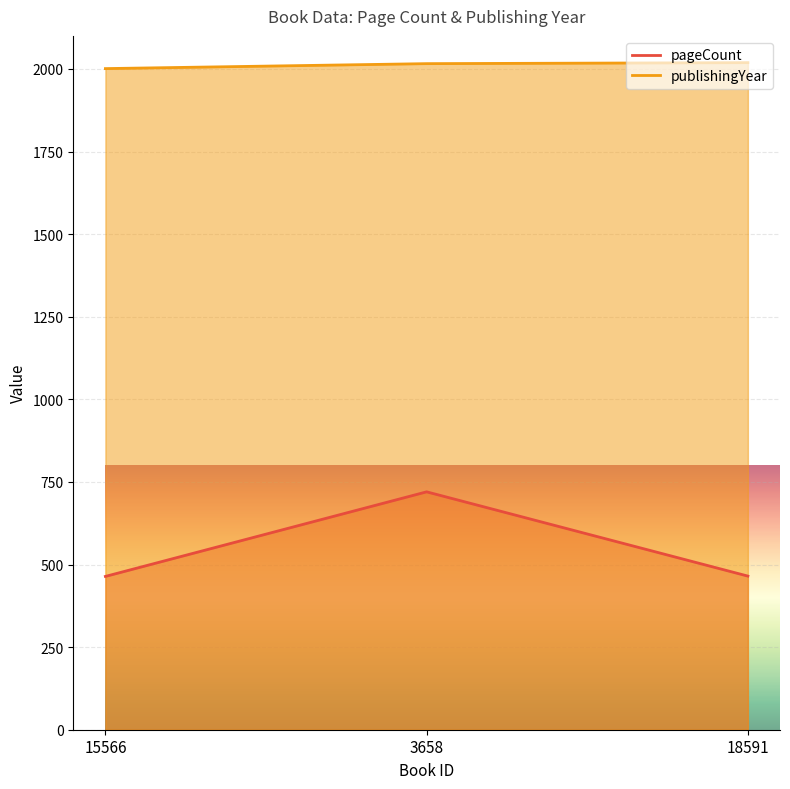

Which label corresponds to the largest value in the chart?

18591